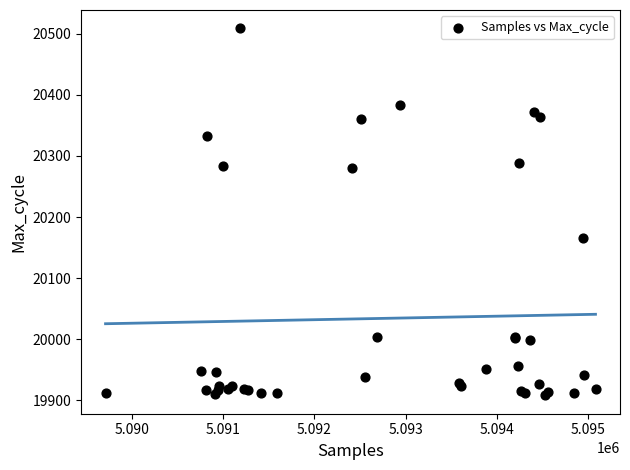

What Y value in the scatter plot is closest to 20208?

20166